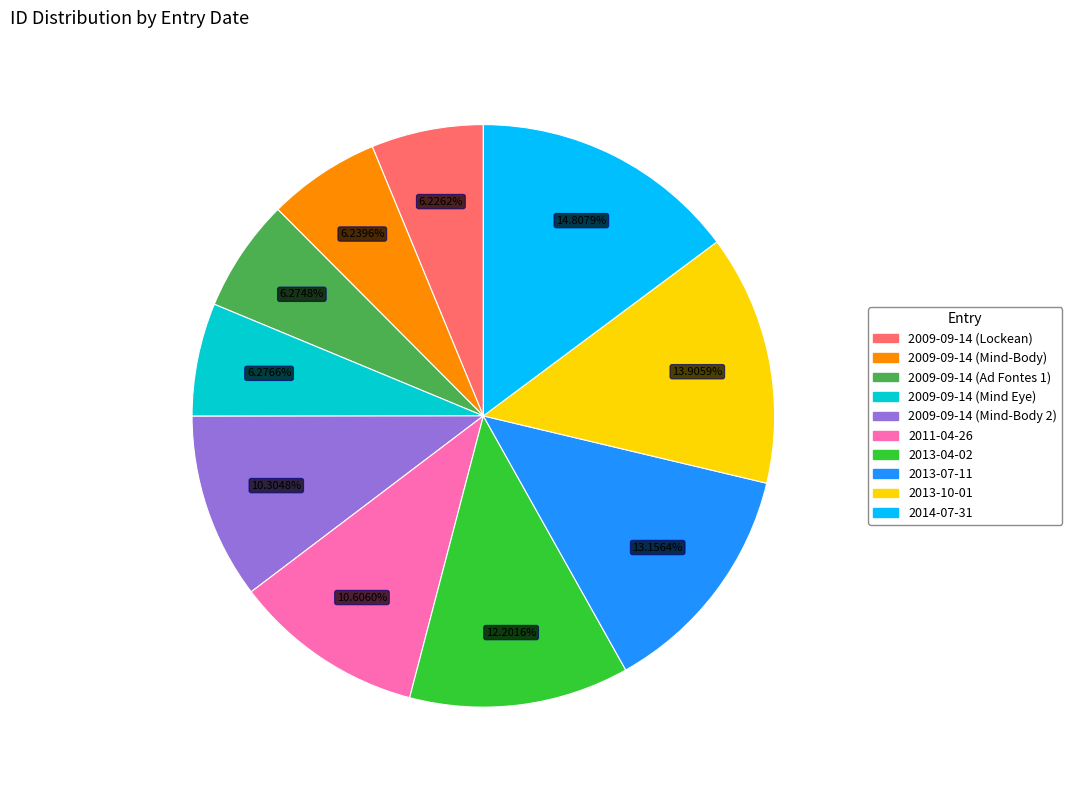

Combined, do 2013-07-11 and 2013-04-02 account for over 50%?

No